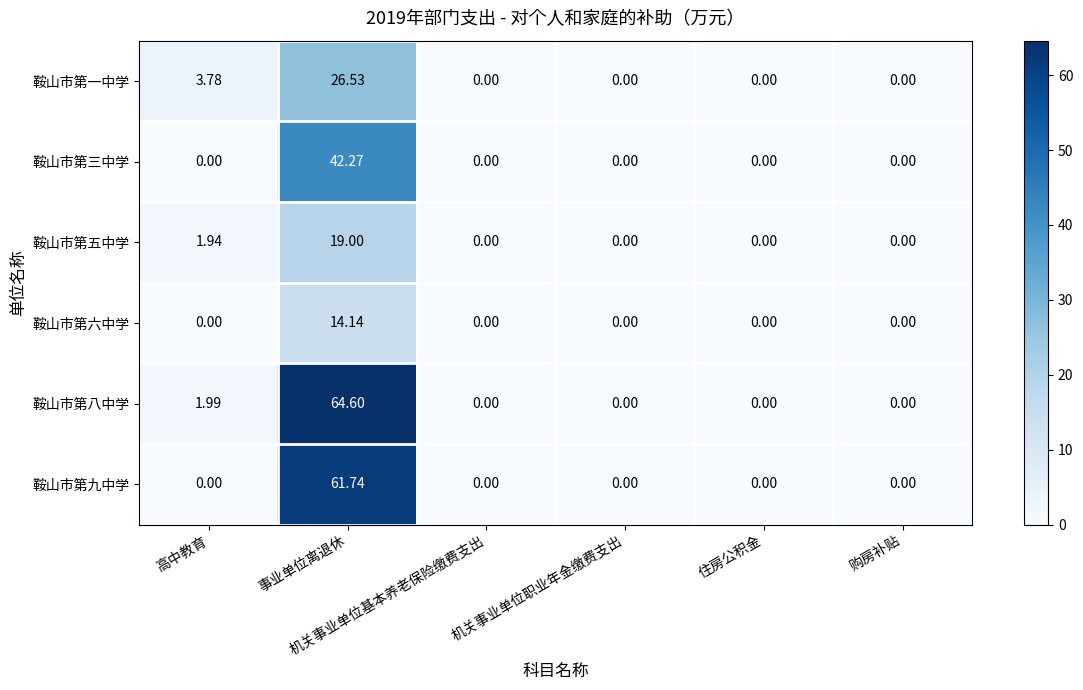

Which series has the largest range (max minus min)?

鞍山市第八中学